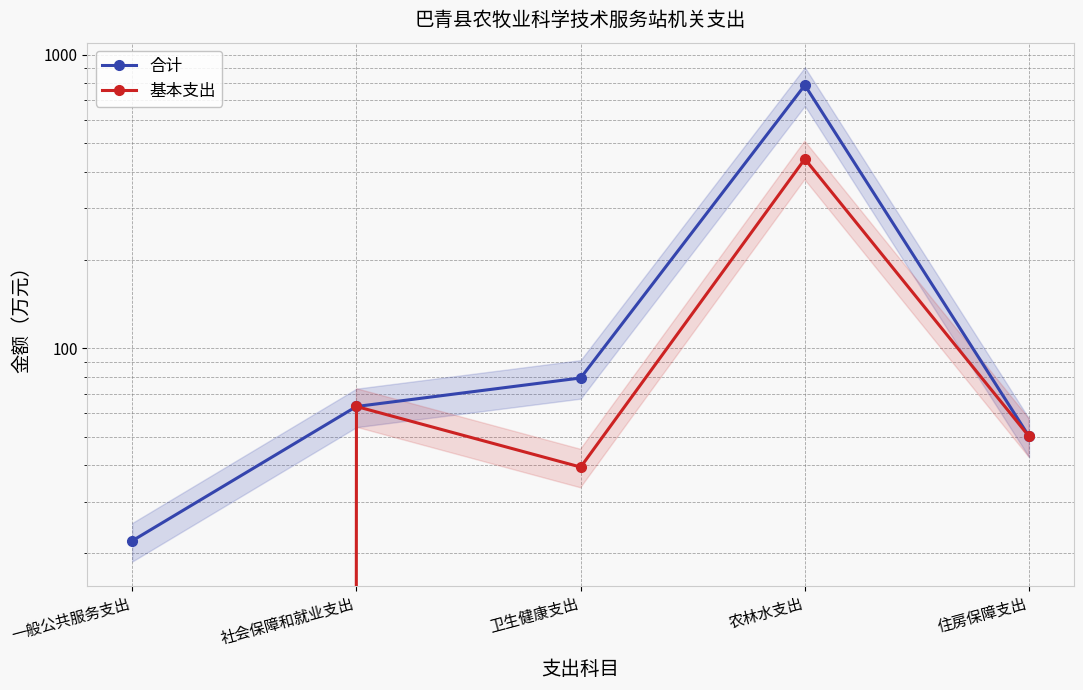

True or false: 合计 and 基本支出 intersect in this chart.

False